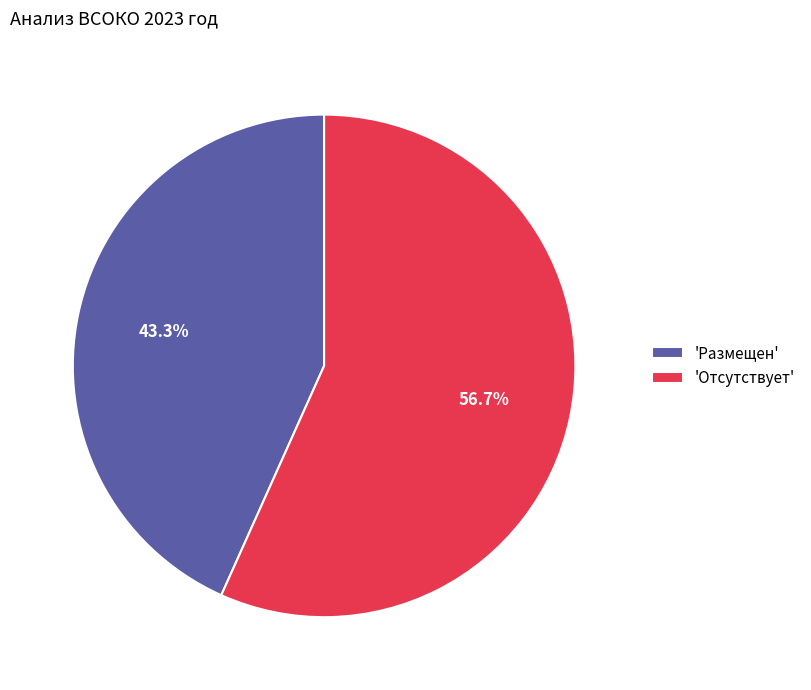

What portion of the pie excludes 'Отсутствует'?

43.3%